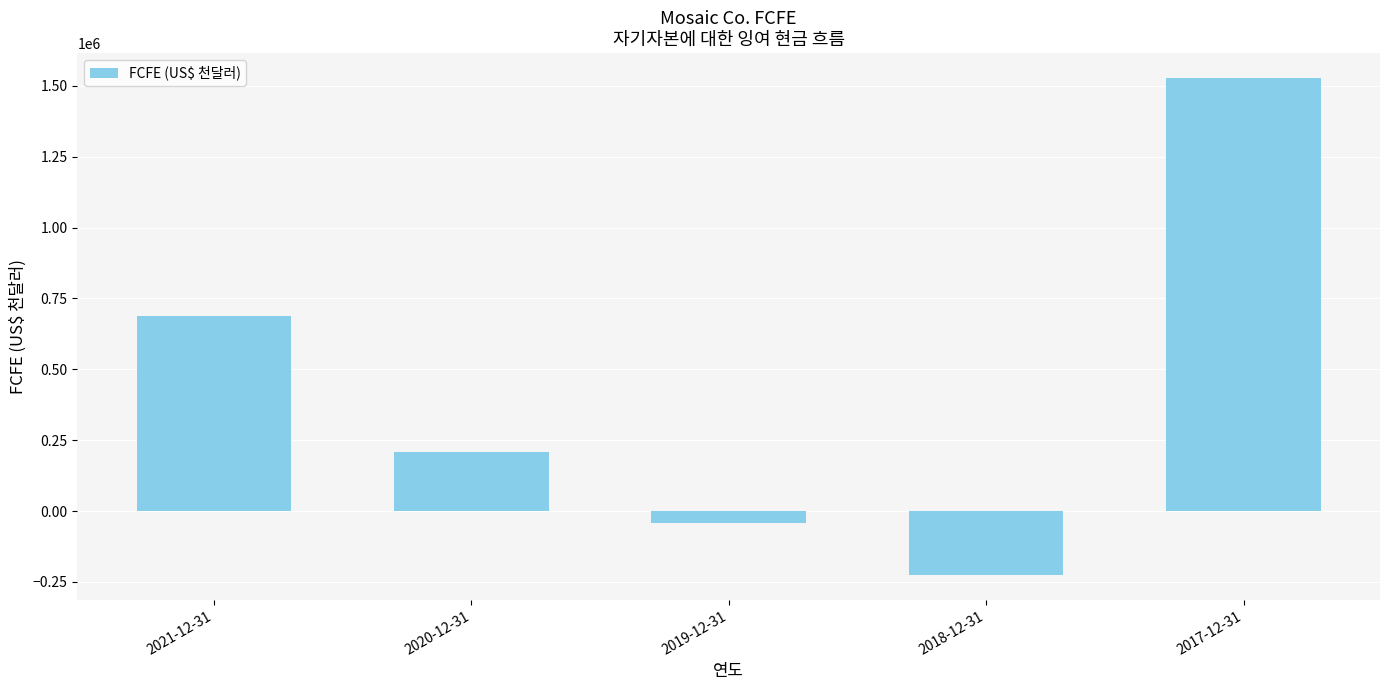

Reading left to right, list all the values displayed in this chart.

687100	209600	-41200	-225600	1527500